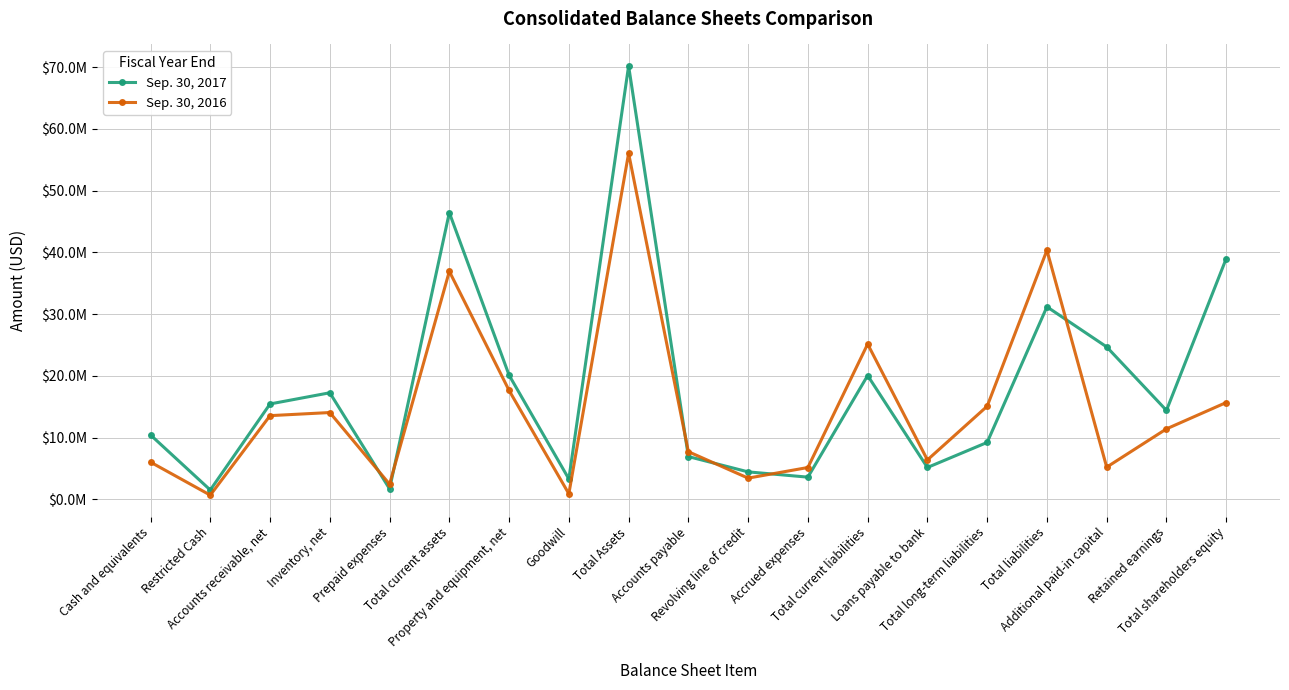

True or false: Sep. 30, 2016 has more than 2 interior local peaks.

True